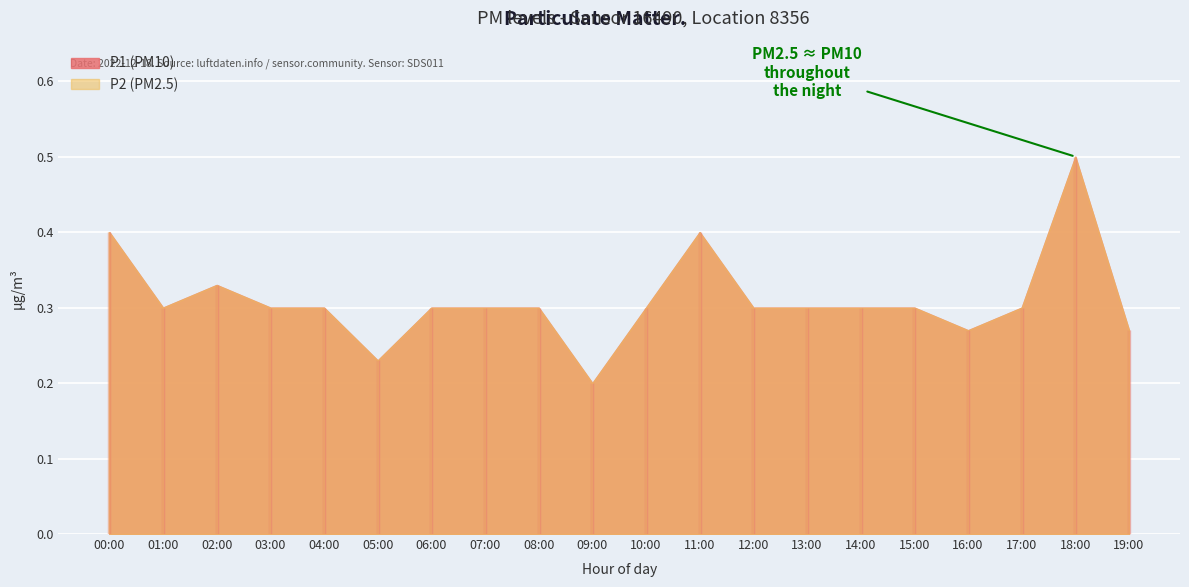

Is it true that P1 equals 0.5 at 03:00?

False